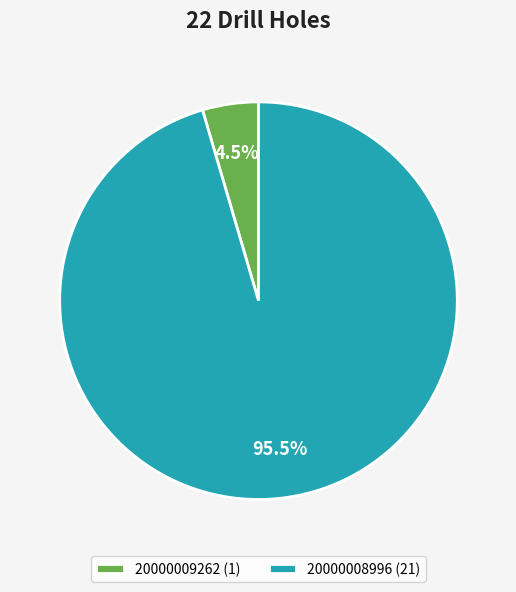

Which slice is the largest?

20000008996